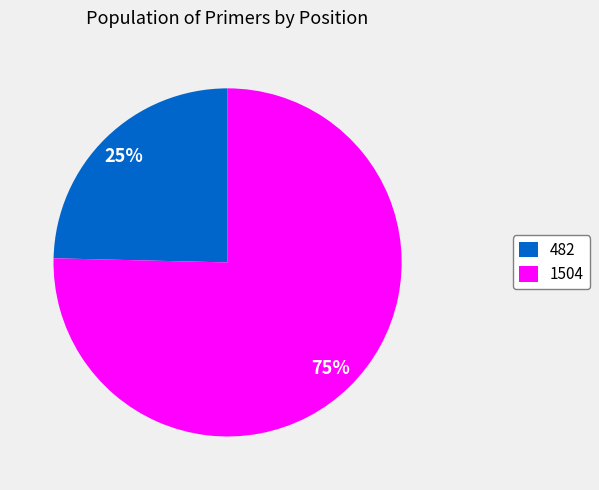

Between 1504 and 482, which is larger?

1504